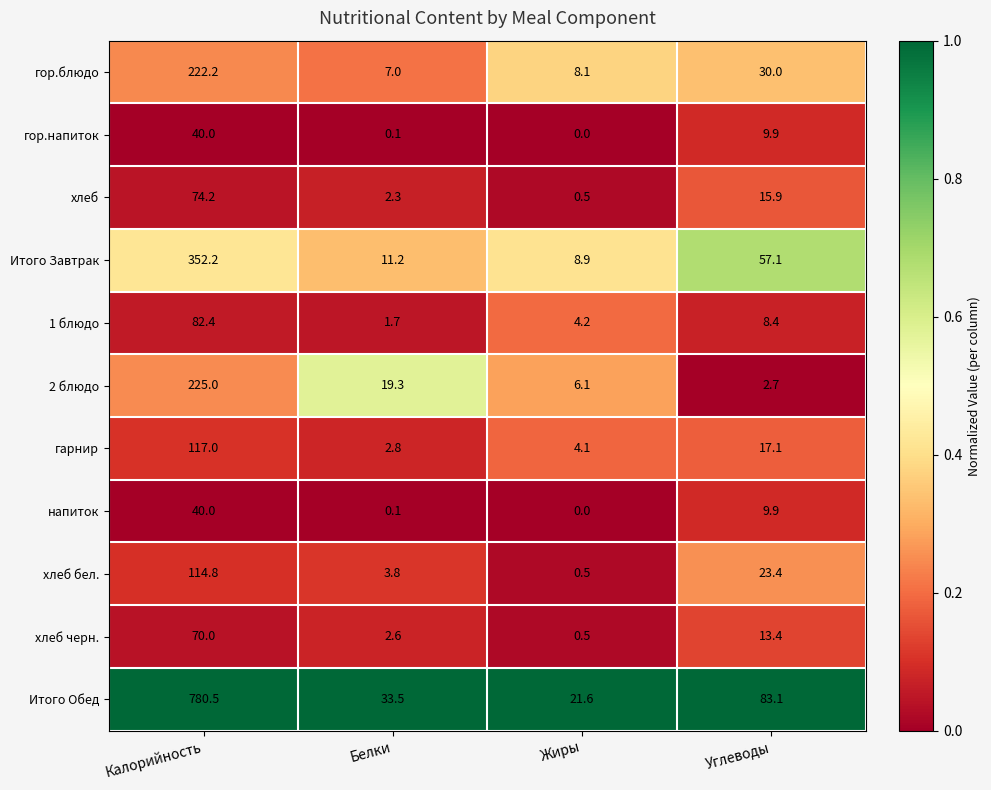

At which category is the sum across all series the highest?

Калорийность